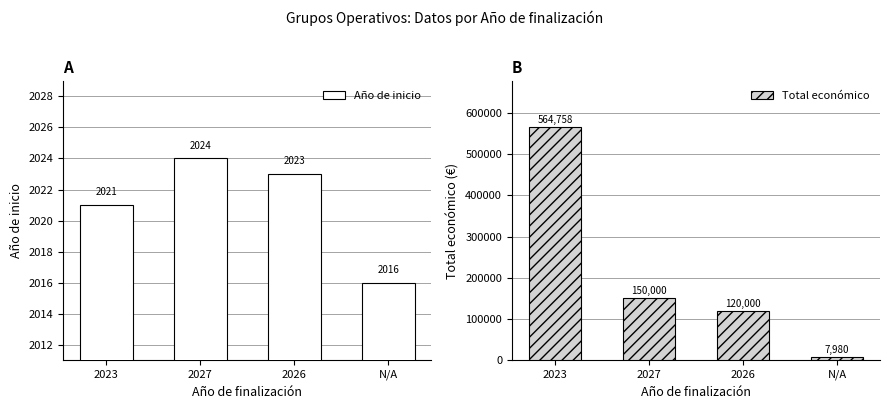

Rank the series by their maximum value, from highest to lowest.

Total económico, Año de inicio